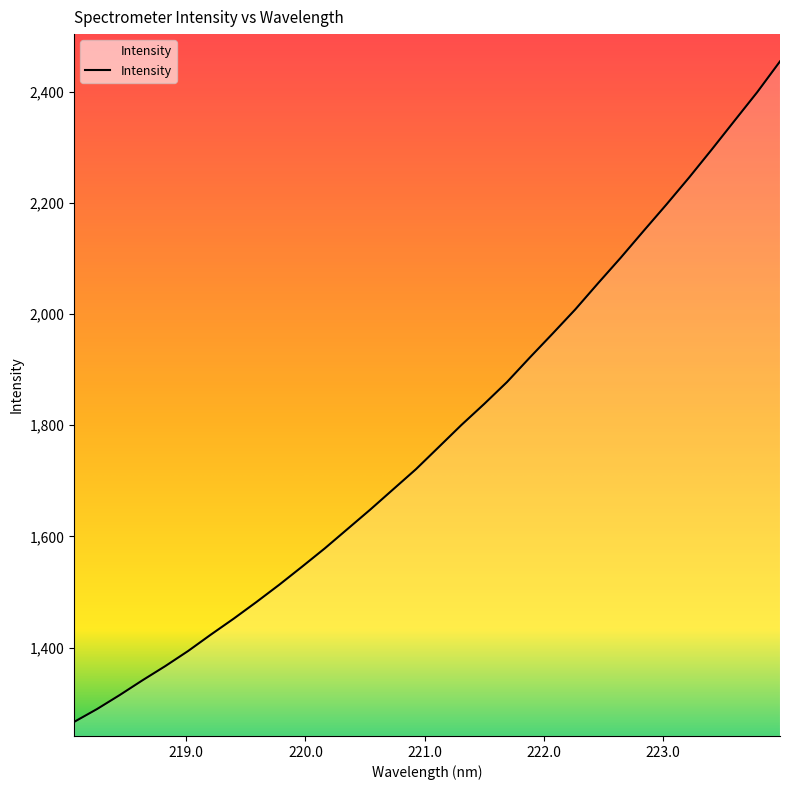

What is the maximum value shown in the chart?

2454.7